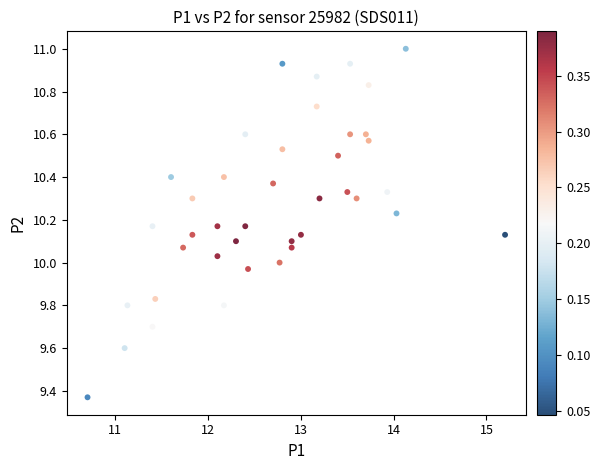

What is the range of Y values (max minus min)?

1.6